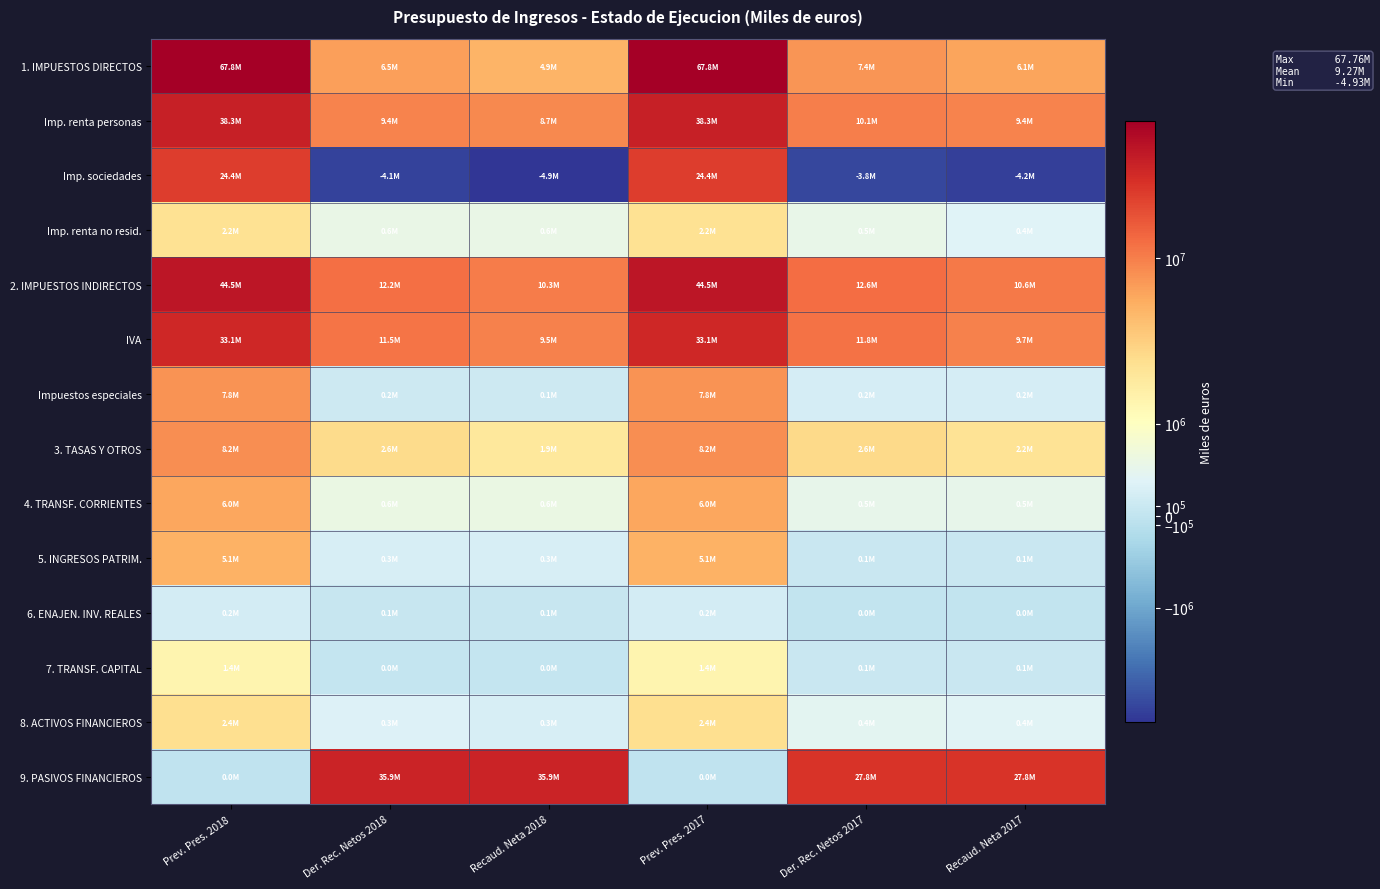

What is the difference between the highest and lowest values at Prev. Pres. 2018?

67763062